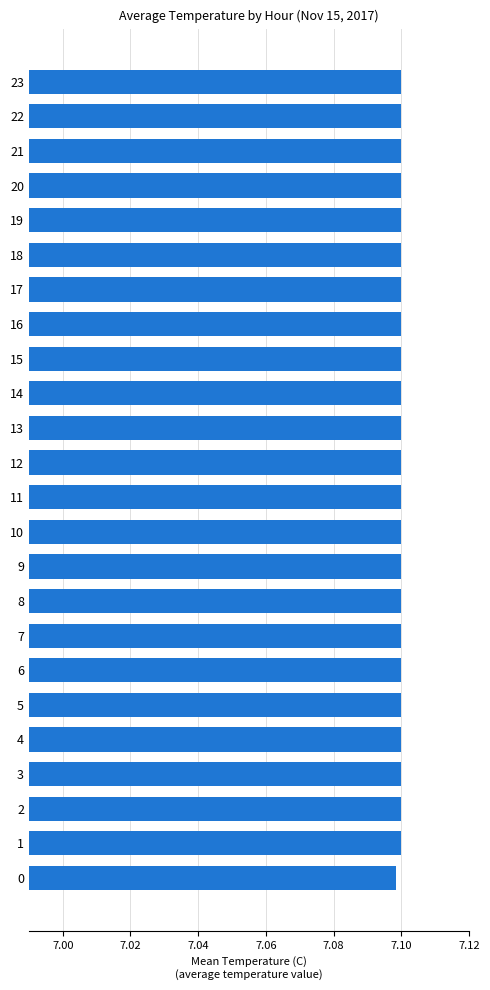

How many values are between 7 and 8?

24